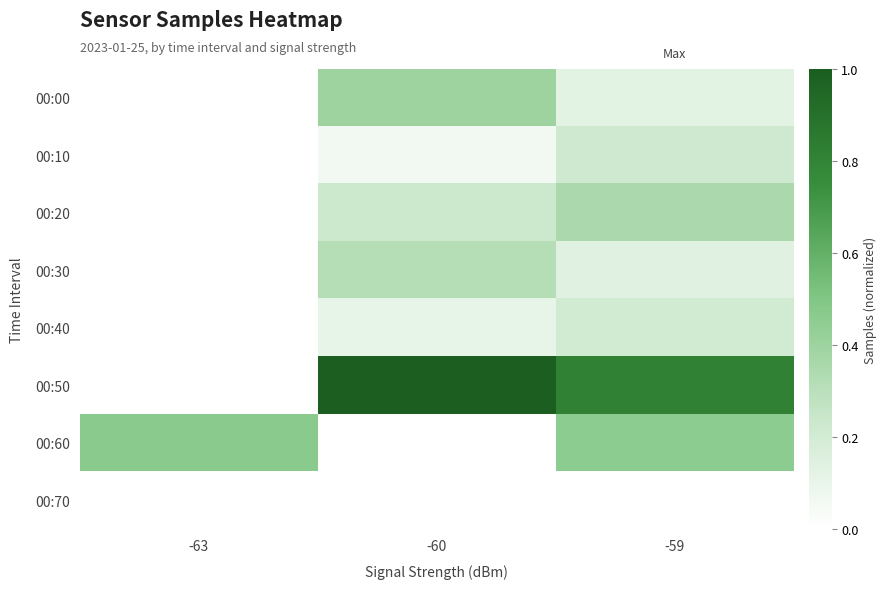

At which category does the chart reach its peak across all series?

-60